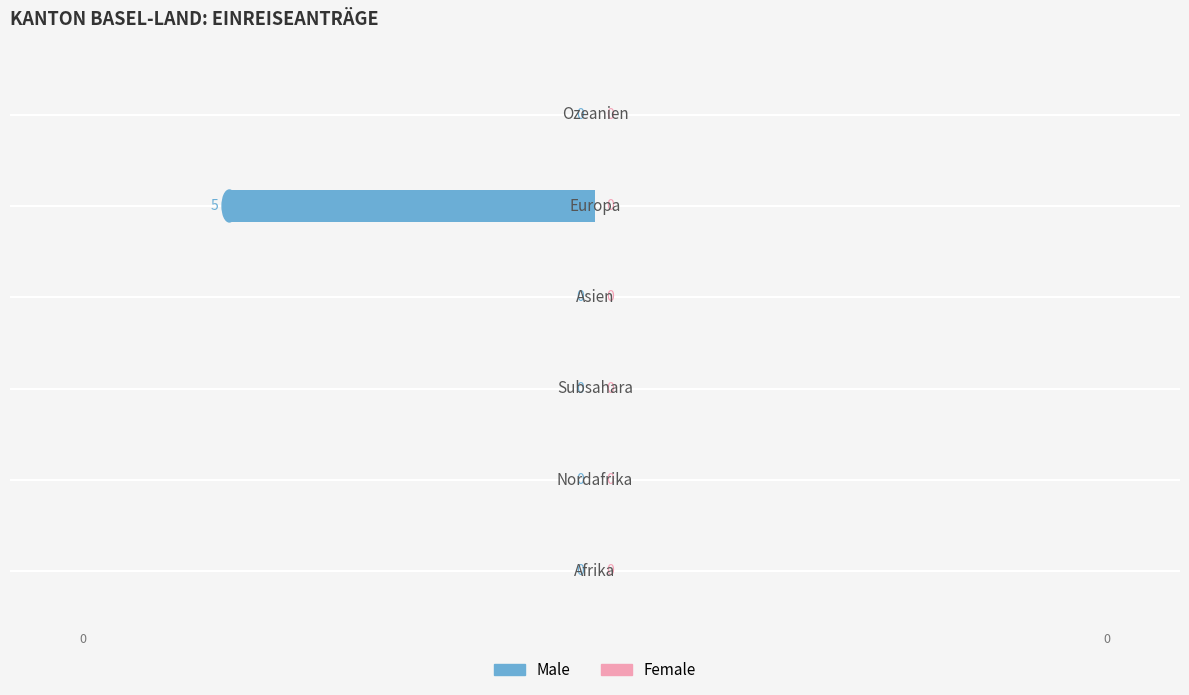

What is the sum of all values?

-5